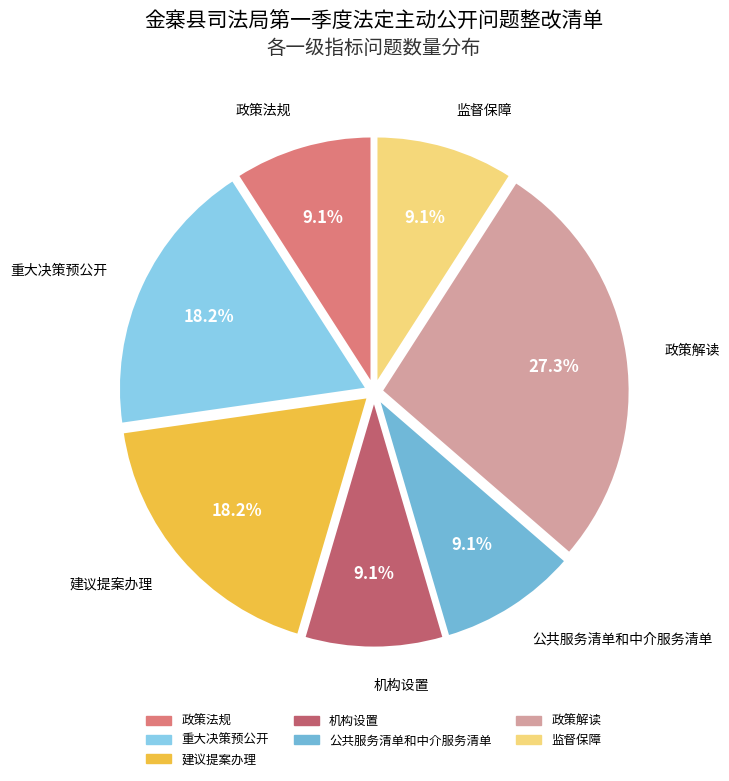

Do 建议提案办理 and 政策法规 together represent more than half of the pie?

No